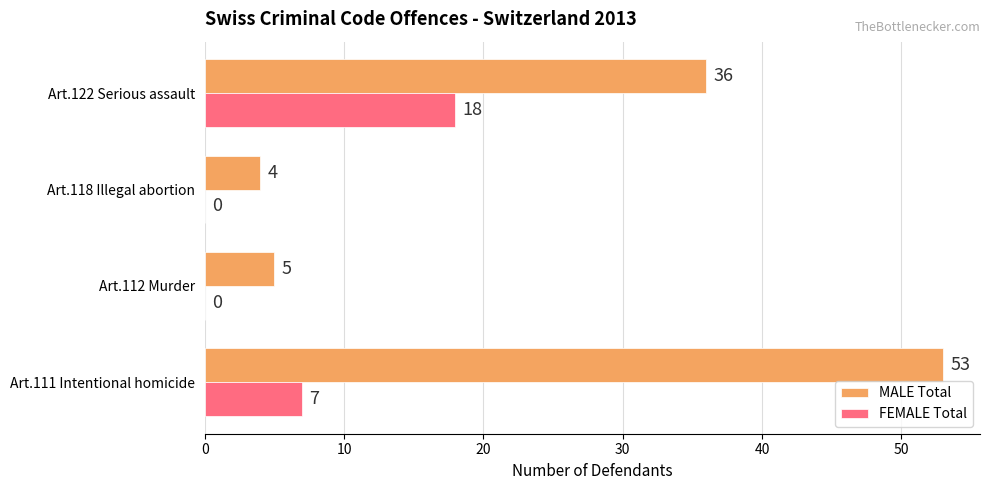

Which category has the highest value across all series?

Art.111 Intentional homicide